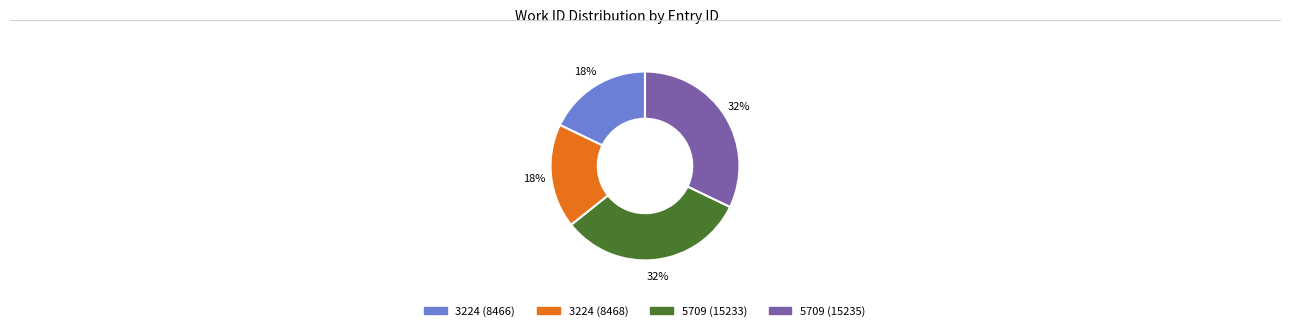

Which has a higher value, 5709 (15235) or 3224 (8468)?

5709 (15235)